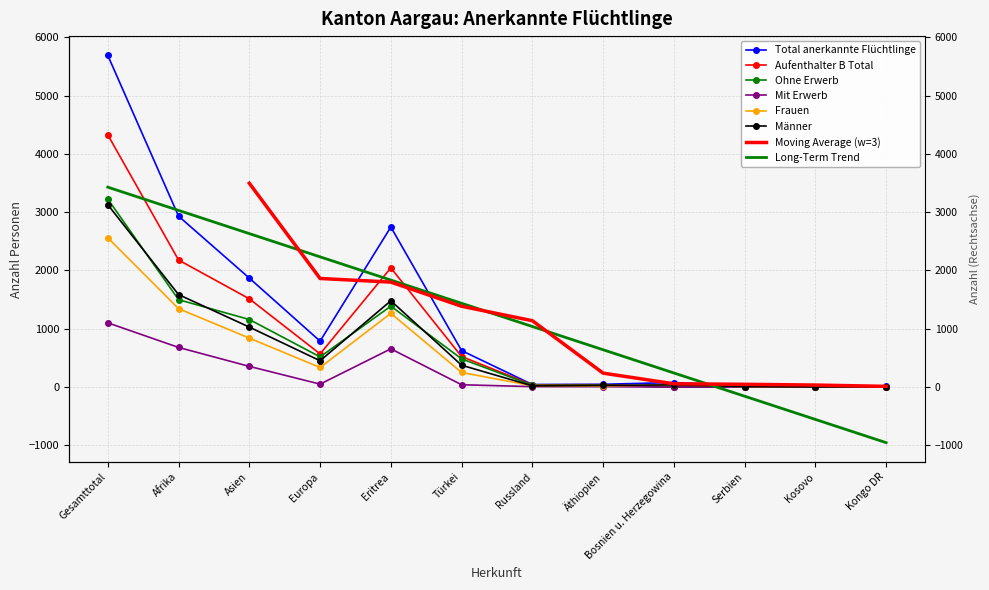

True or false: Männer has more than 1 points higher than both neighbors.

True